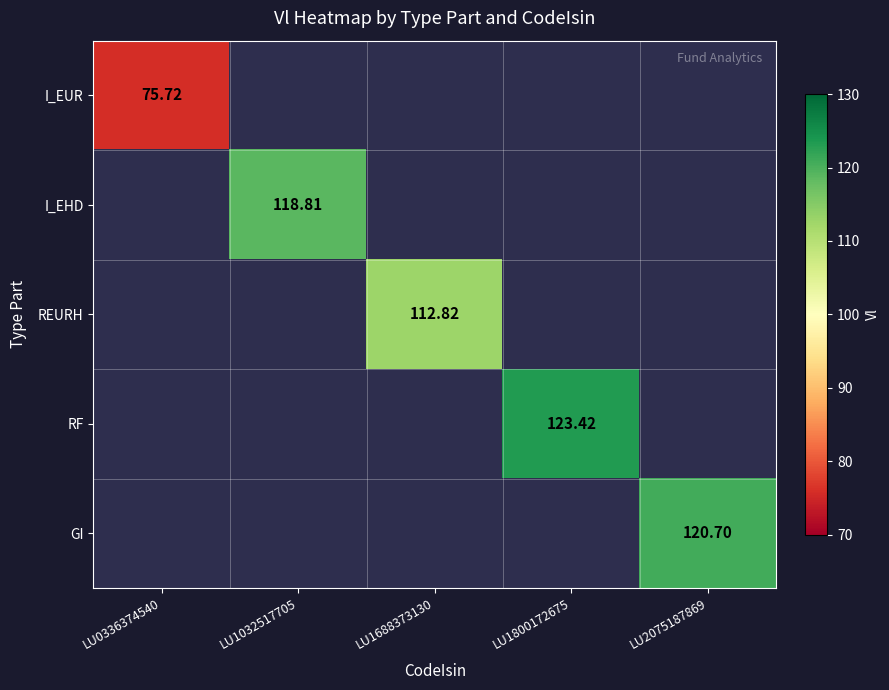

Is it true that I_EUR equals 75.7 at LU0336374540?

True